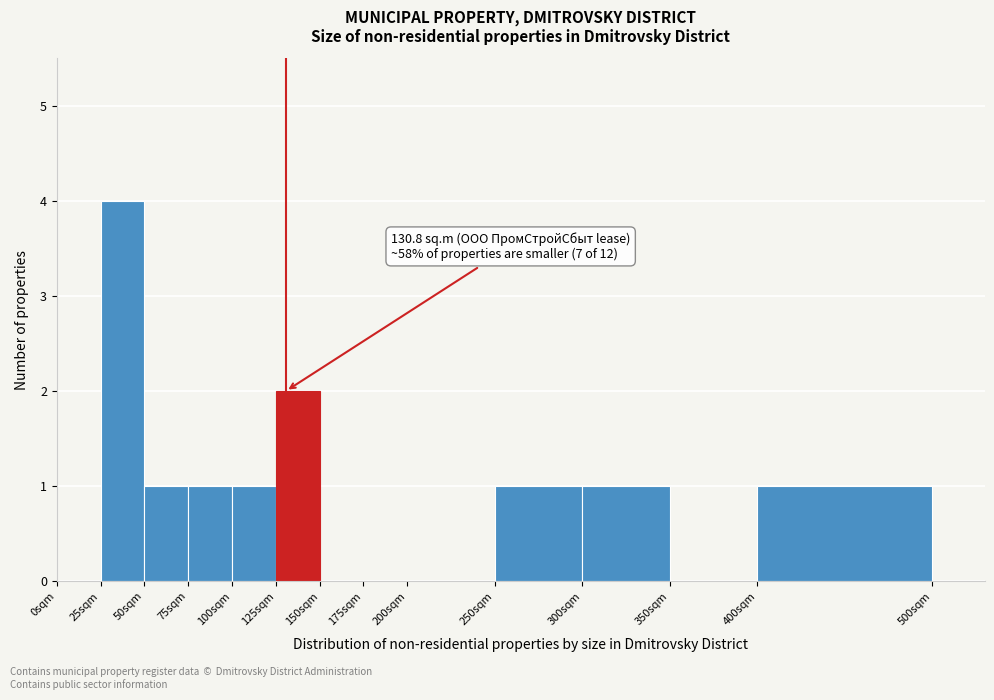

Over which range of the x-axis is the bar tallest?

25 to 50